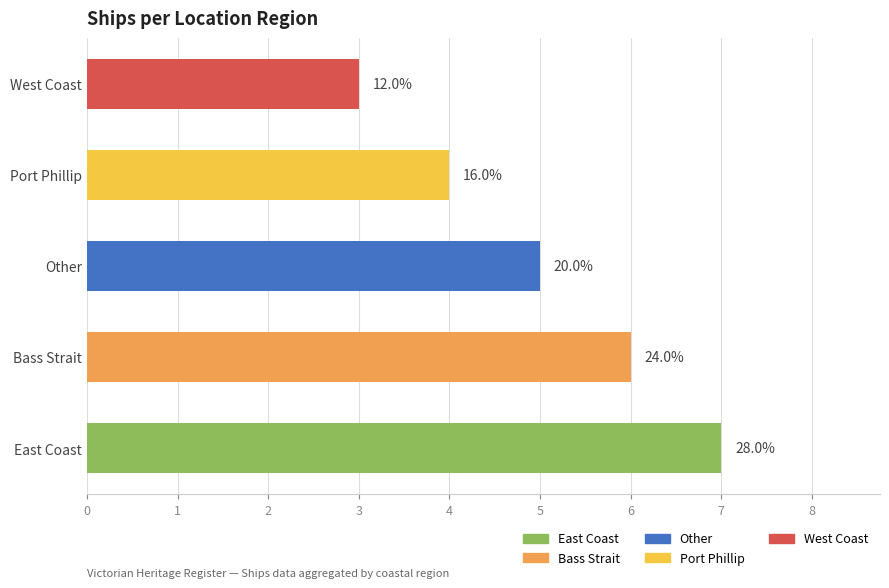

How many bars are there in total?

5